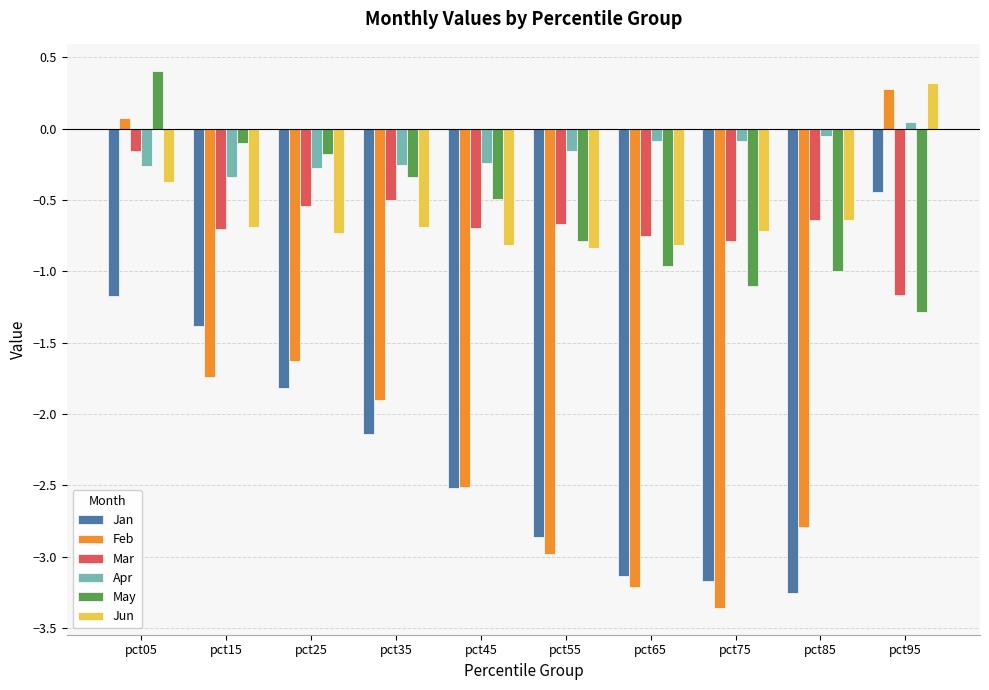

How many bars are there in each group?

6